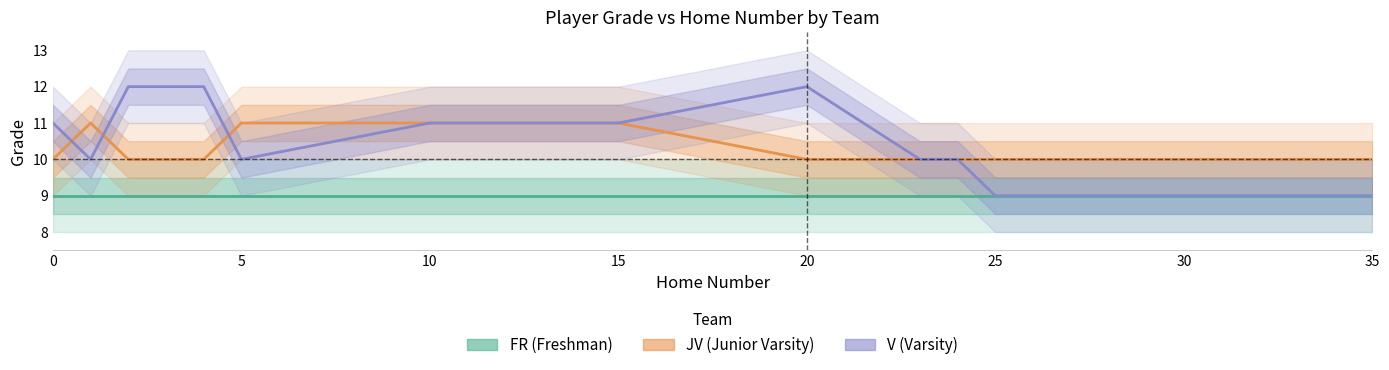

What is the approximate value of V (Varsity) at 15?

11.0